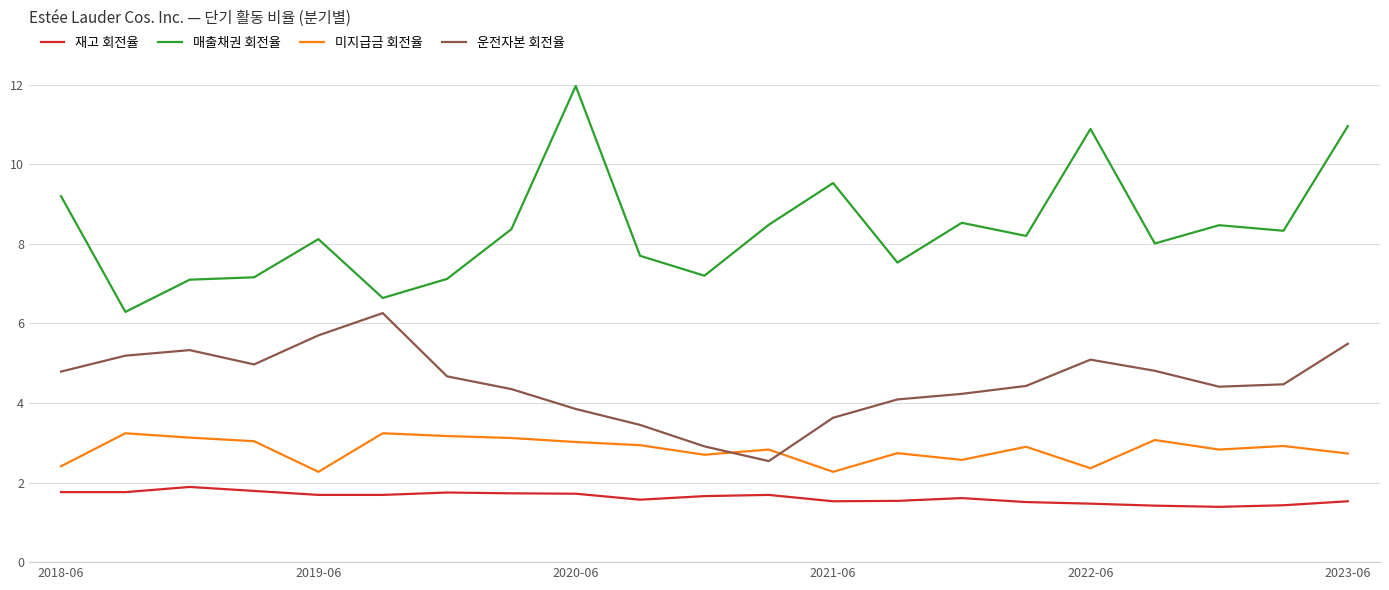

Which series has the largest total across all categories?

매출채권 회전율